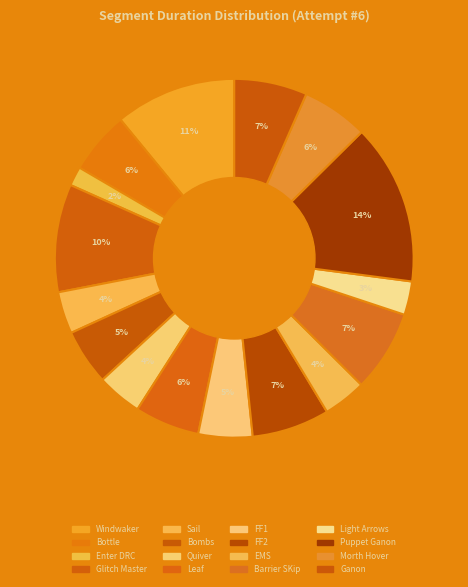

What percentage is the Sail slice, to the nearest percent?

4%